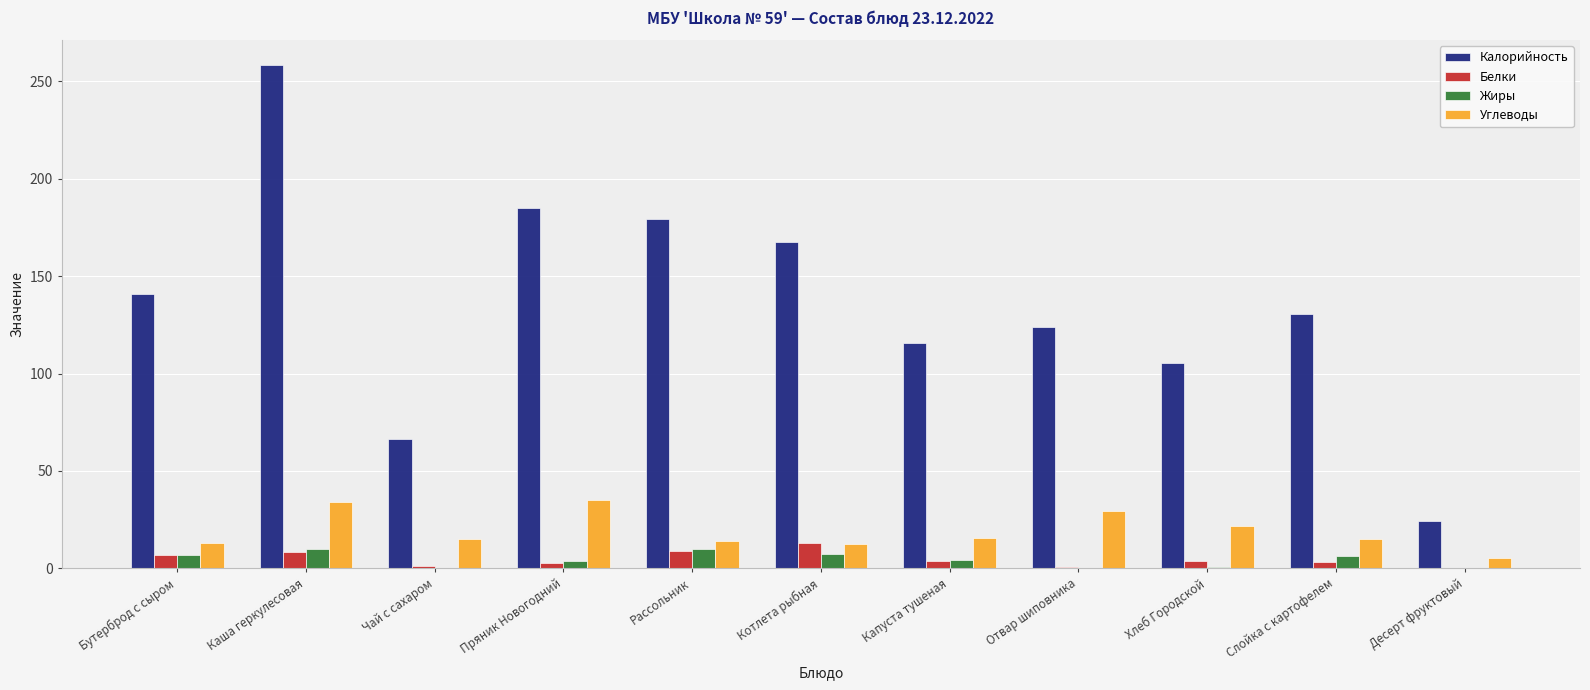

The value of Калорийность at Десерт фруктовый is 35.0. True or false?

False